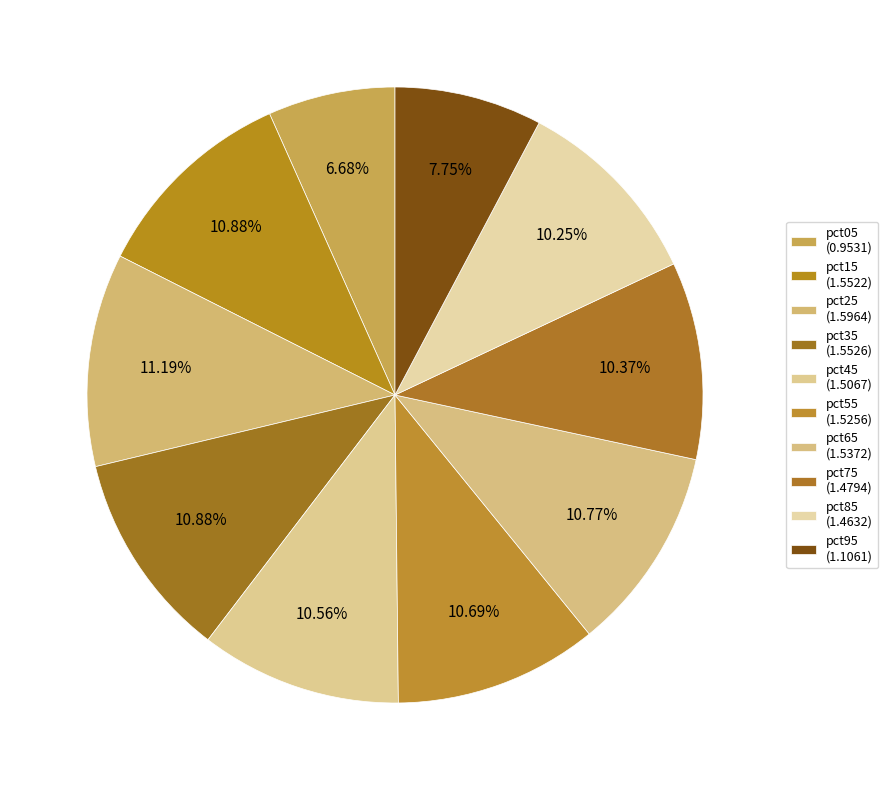

How many segments does this pie chart have?

10